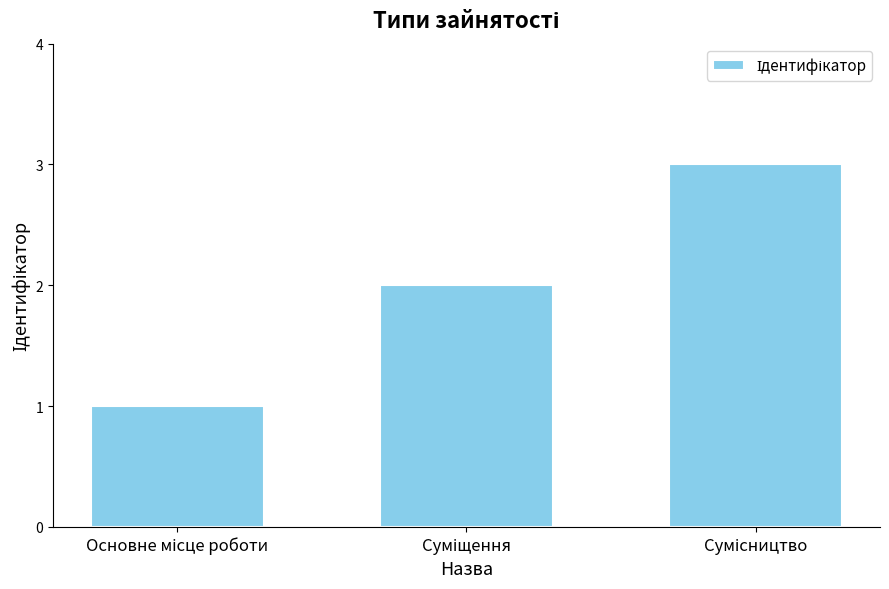

What is the average value?

2